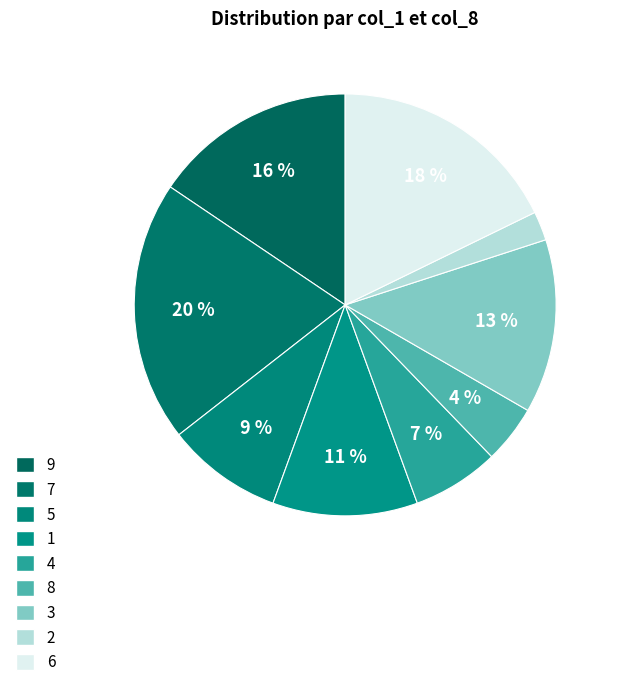

How much of the chart is everything except 1?

88.9%